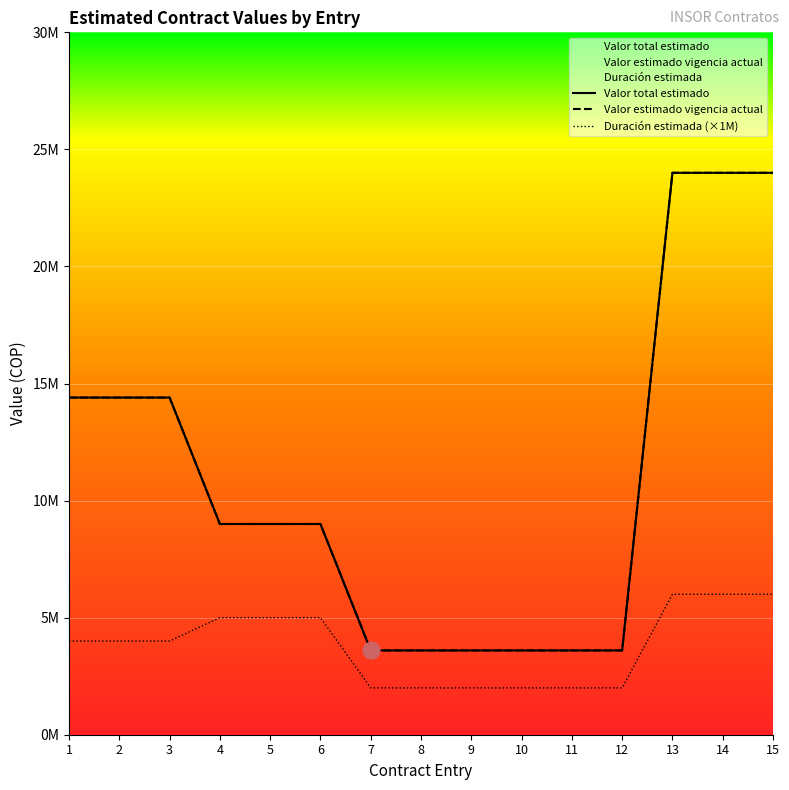

What is the minimum value shown in the chart?

2000000